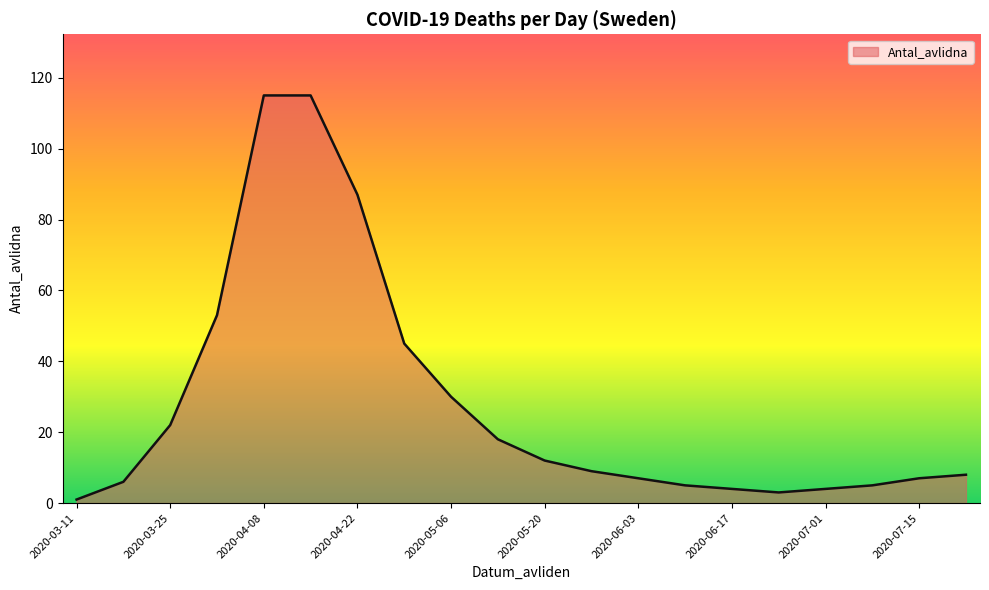

What is the maximum value shown in the chart?

115